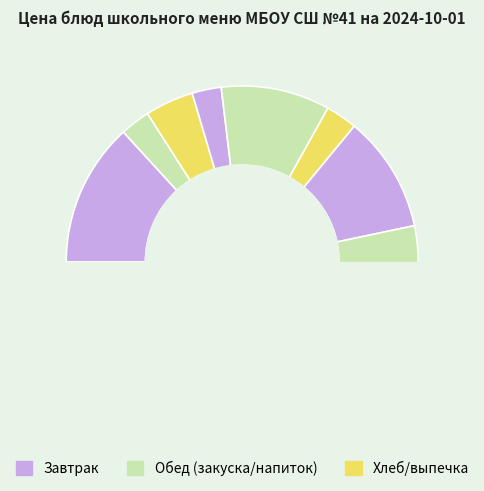

To the nearest percent, what portion does Чай сладкий с лимоном represent?

3%